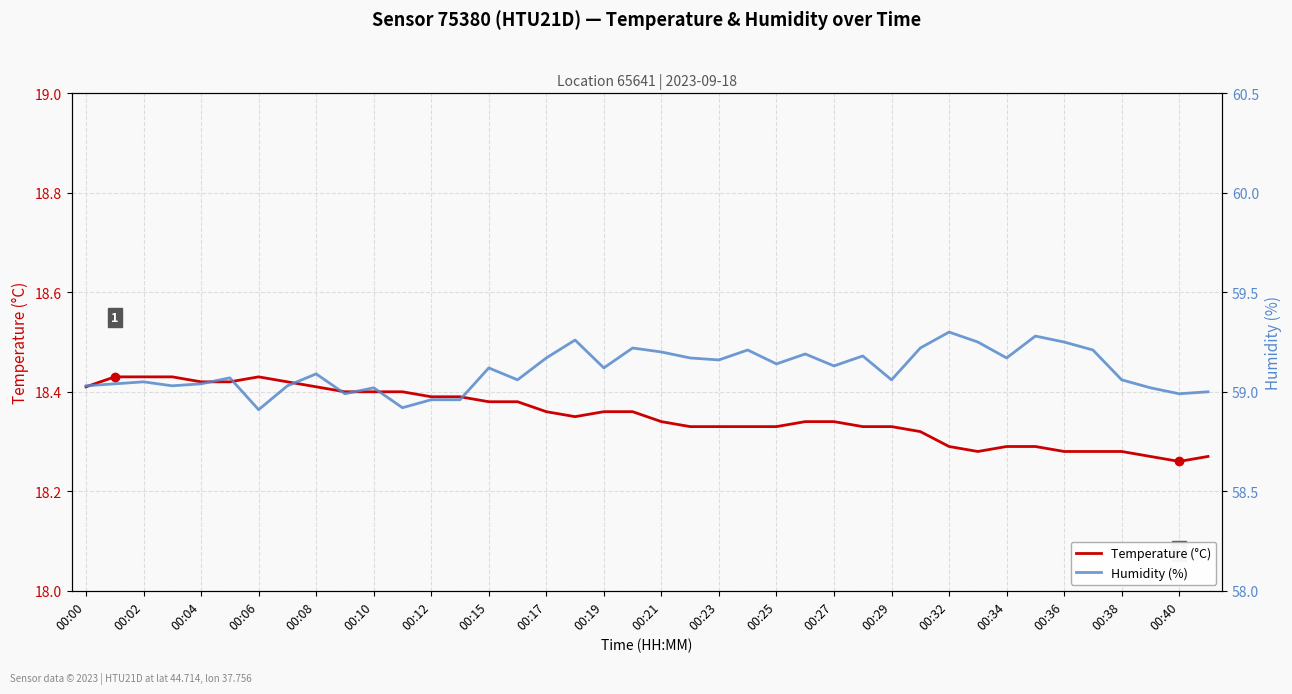

Rank the series by their maximum value, from highest to lowest.

Humidity (%), Temperature (°C)